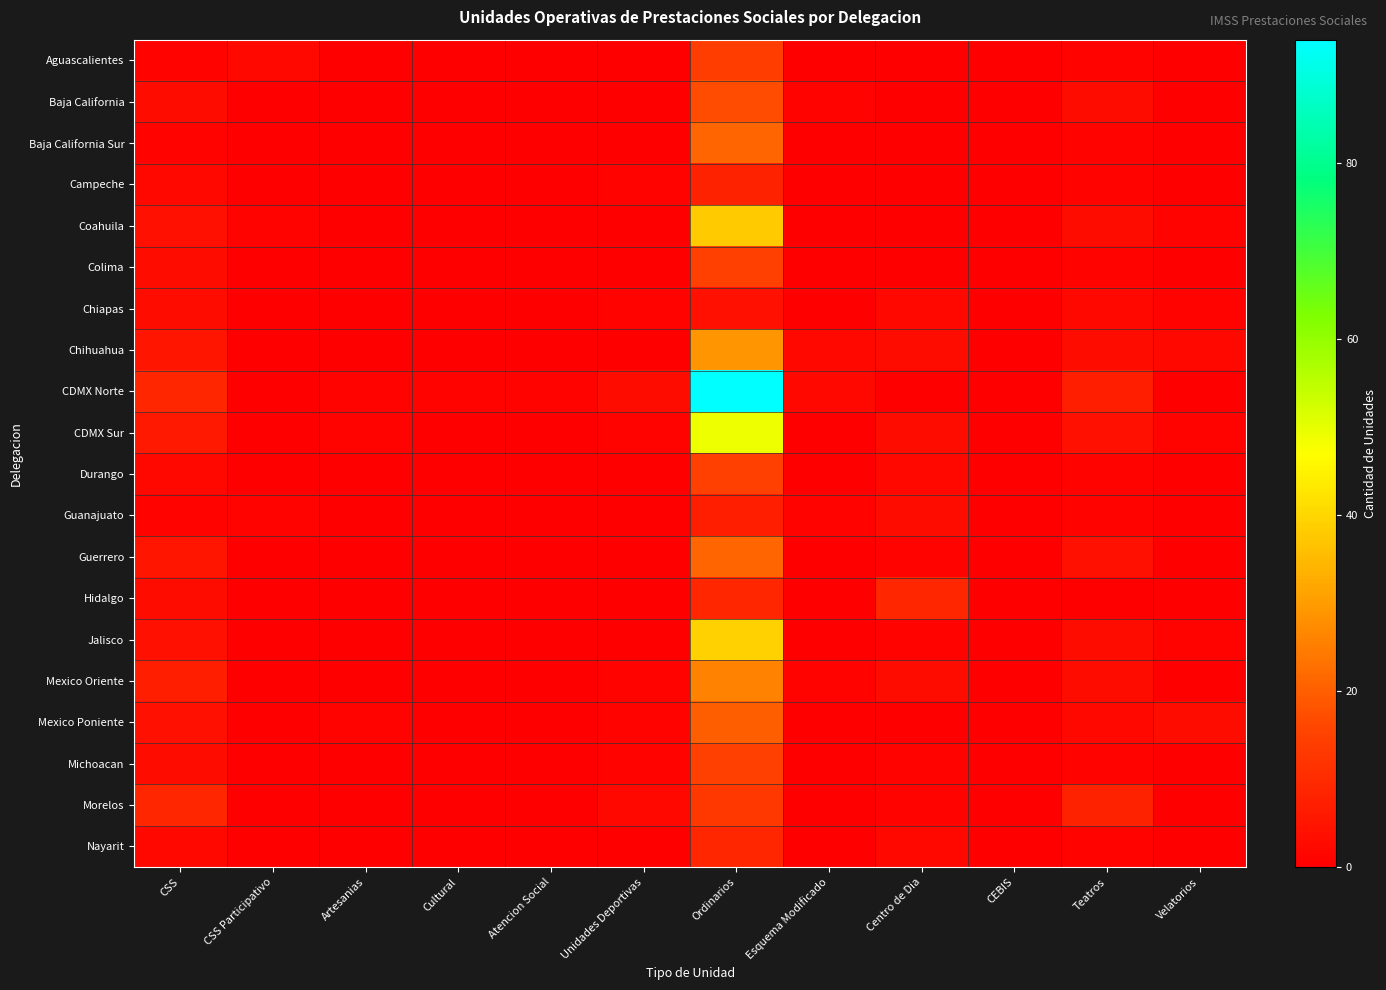

Between Teatros and CEBIS, which is larger?

Teatros